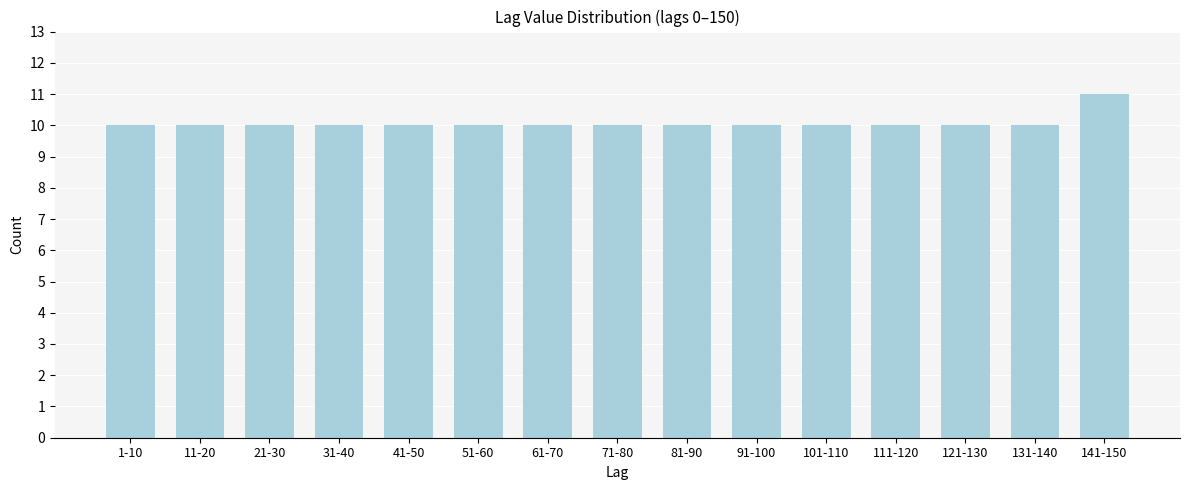

Reading left to right, extract all data points from this chart.

10	10	10	10	10	10	10	10	10	10	10	10	10	10	11